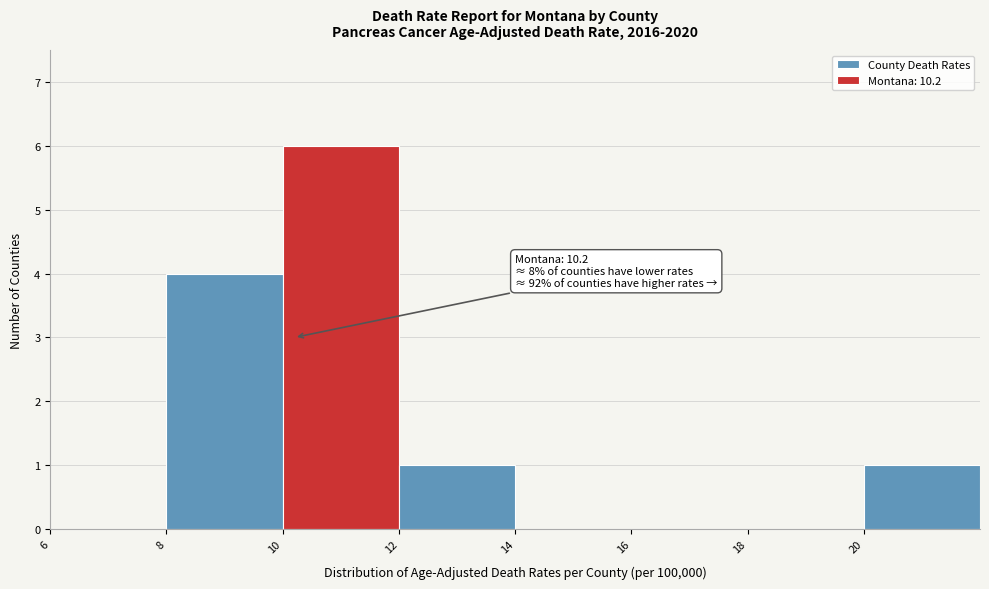

Which range on the x-axis has the tallest bar?

10 to 12